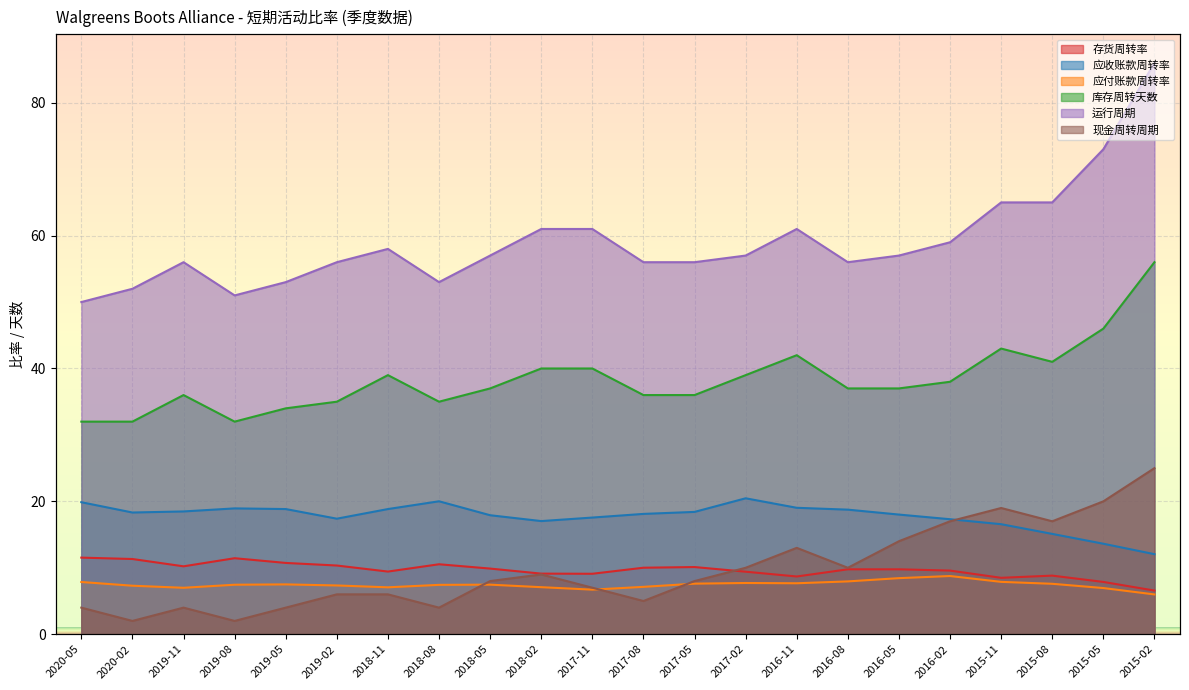

True or false: 现金周转周期 has a value of 0.8 at 2018-08.

False